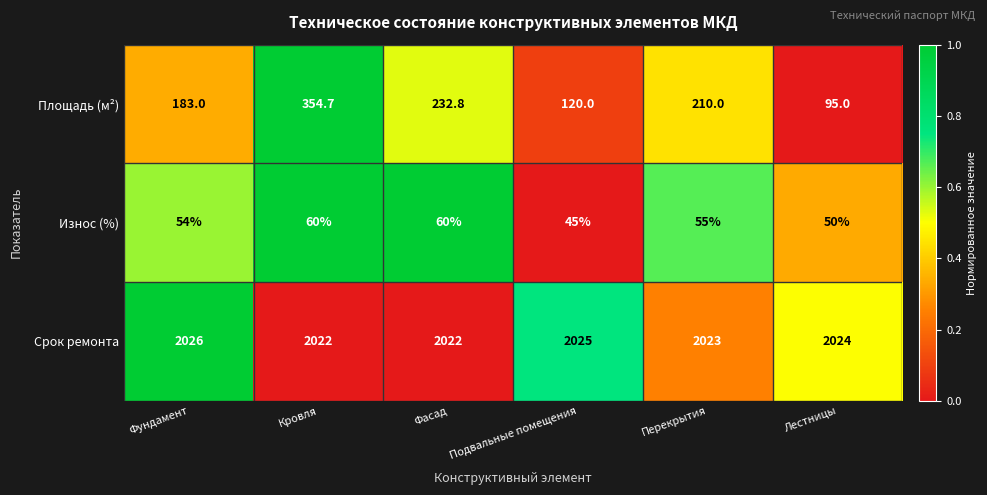

At which label is Площадь (м²) closest to 224?

Фасад